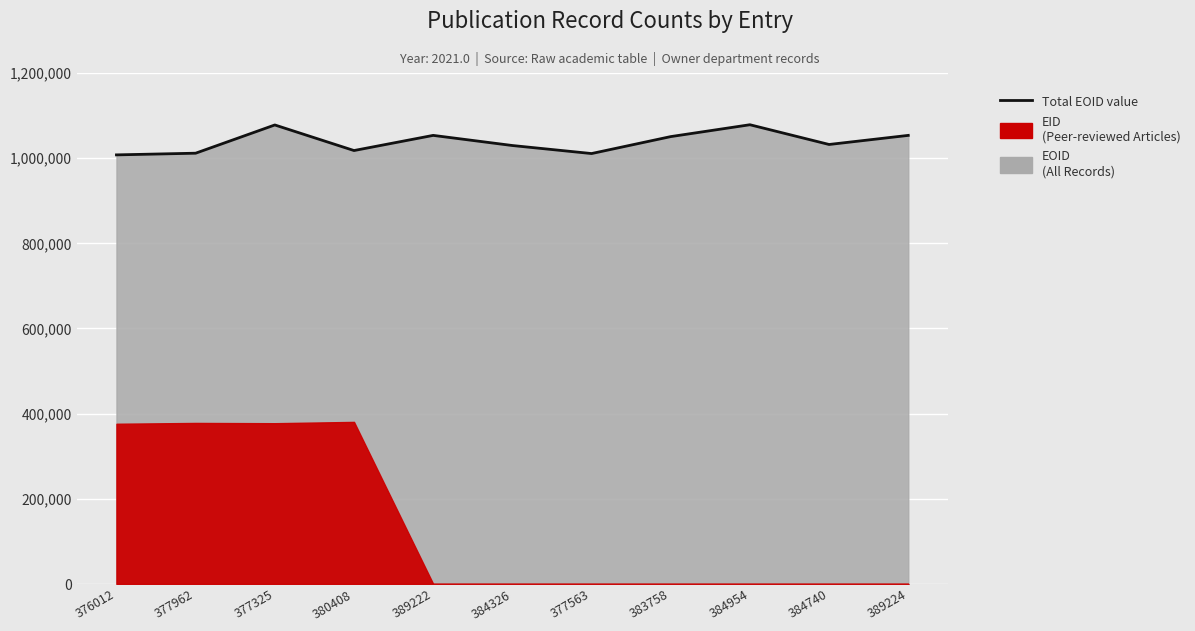

What is the label of the 1st point from the left?

376012